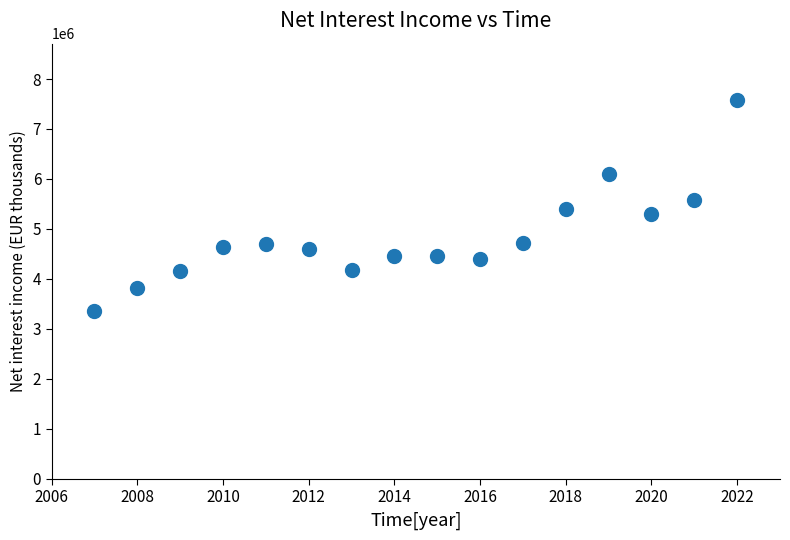

What is the range of Y values (max minus min)?

4210541